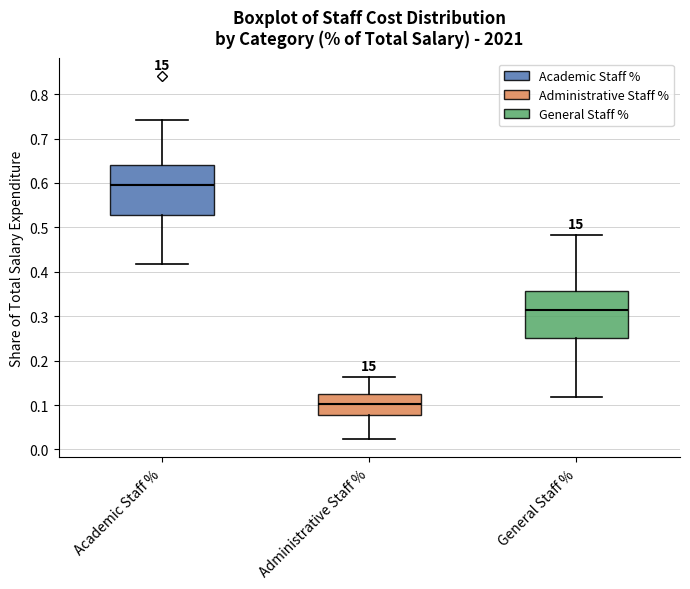

Which box has the lowest median line?

Administrative Staff %